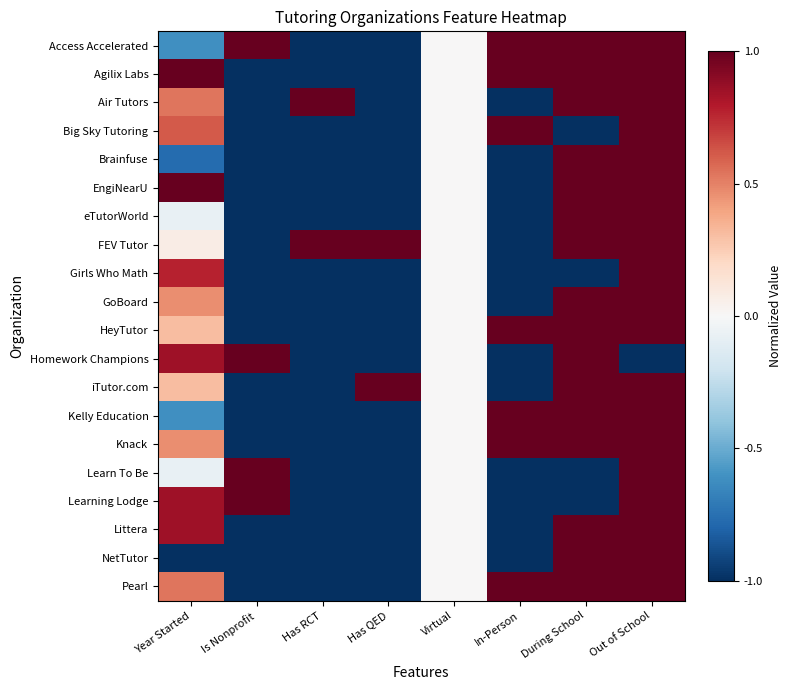

At how many categories does at least one series exceed 0?

7